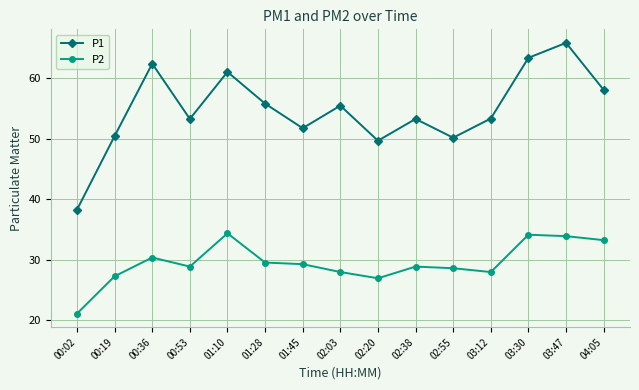

Where is the first local minimum for P2?

00:53